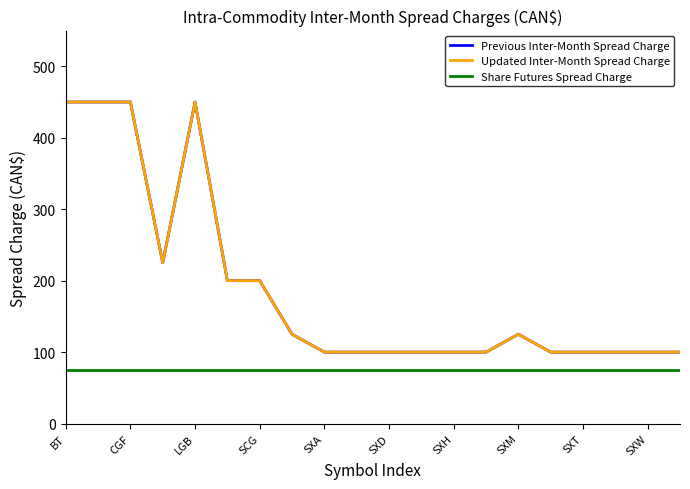

Which category has the lowest value in the Share Futures Spread Charge series?

BT